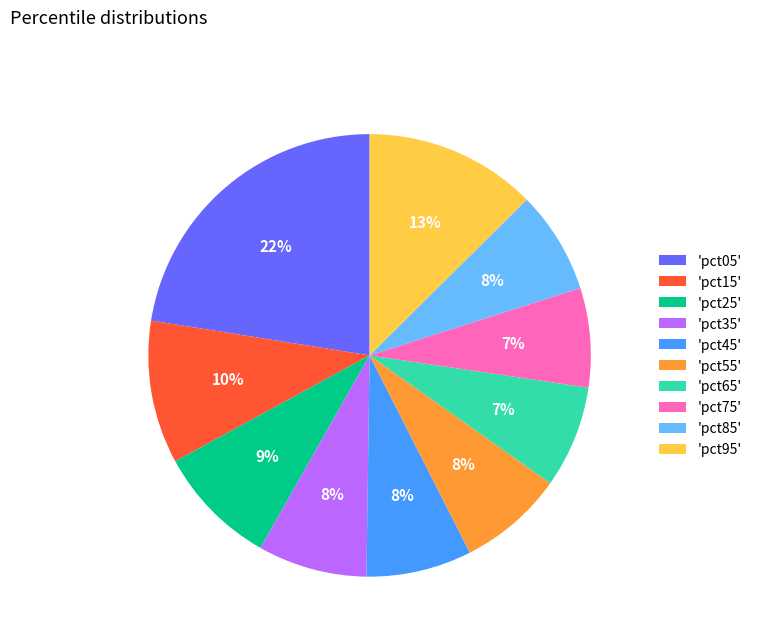

Is it true that 'pct45' is 1% of the pie?

False